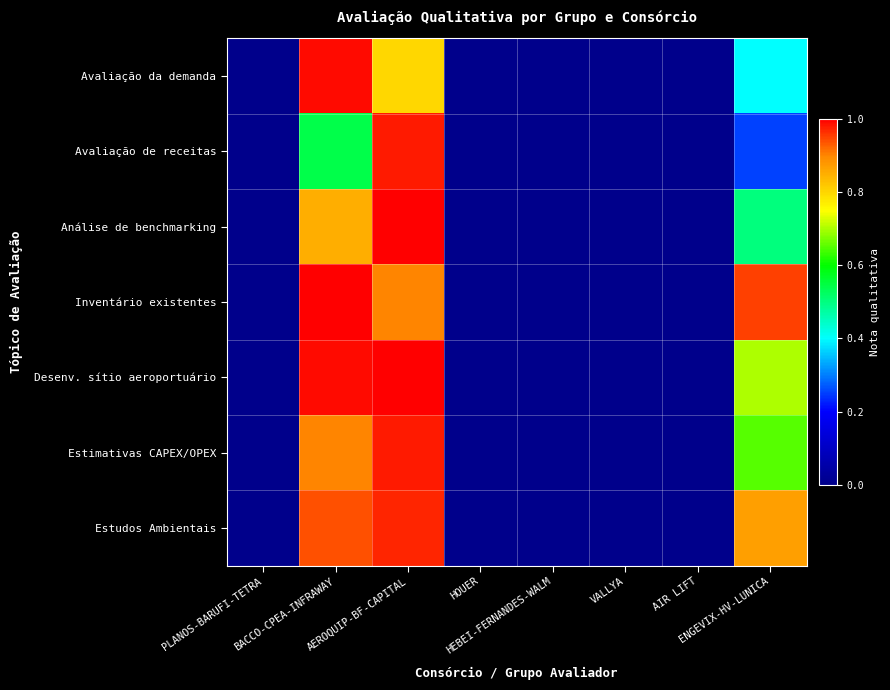

Between HOUER and AIR LIFT, which series saw the biggest shift?

Avaliação da demanda